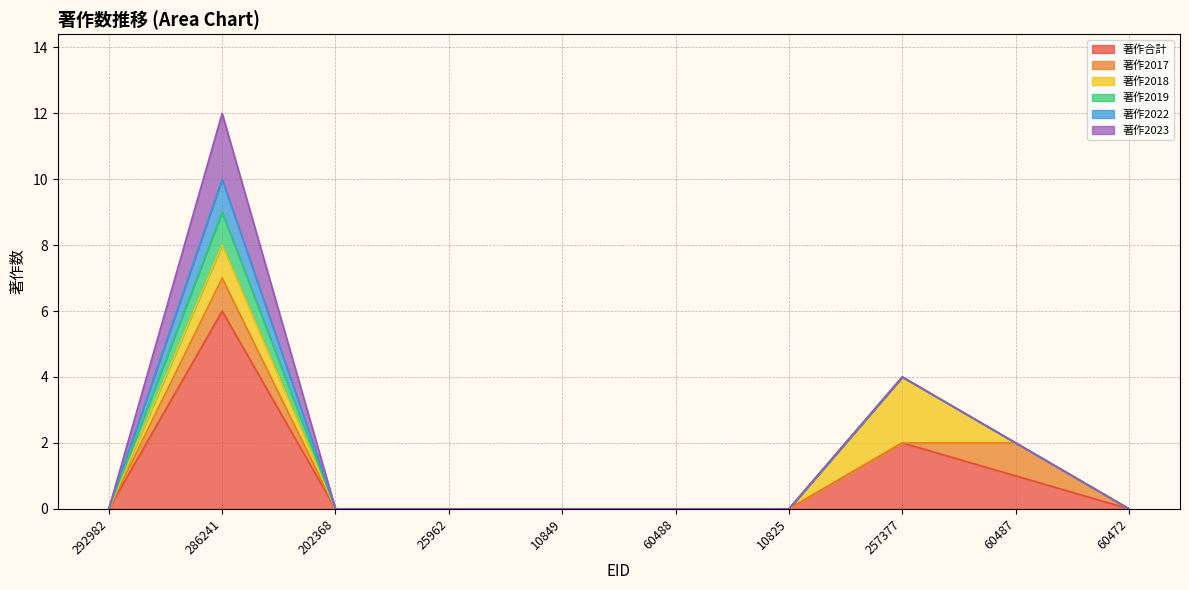

True or false: 著作2023 and 著作2018 intersect in this chart.

False